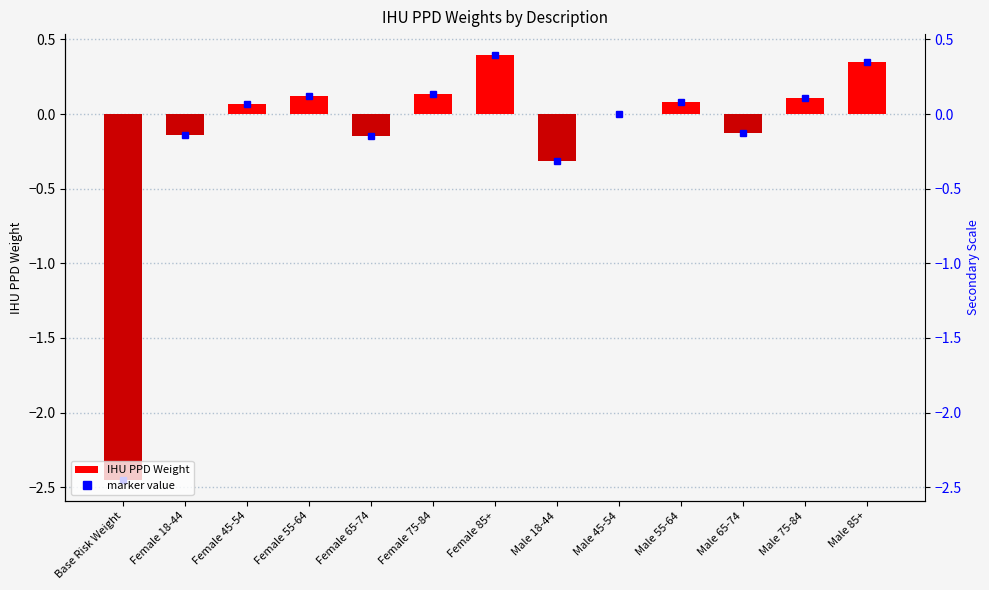

Reading left to right, what are all the values shown in this chart?

Base Risk Weight=-2.5	Female 18-44=-0.1	Female 45-54=0.1	Female 55-64=0.1	Female 65-74=-0.1	Female 75-84=0.1	Female 85+=0.4	Male 18-44=-0.3	Male 45-54=0.0	Male 55-64=0.1	Male 65-74=-0.1	Male 75-84=0.1	Male 85+=0.4